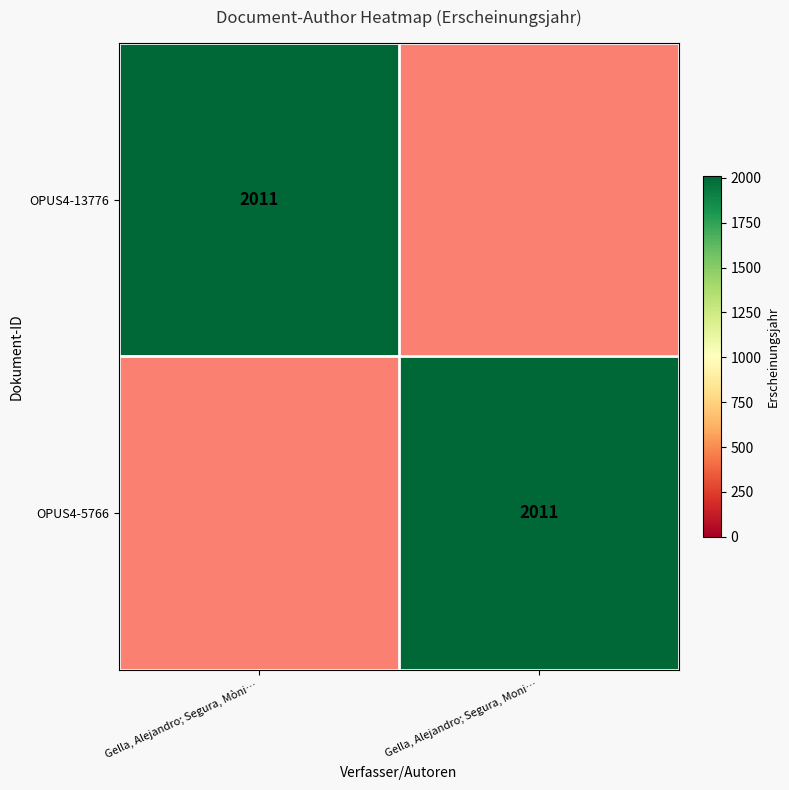

The value of OPUS4-5766 at Gella, Alejandro; Segura, Moni… is 1067. True or false?

False